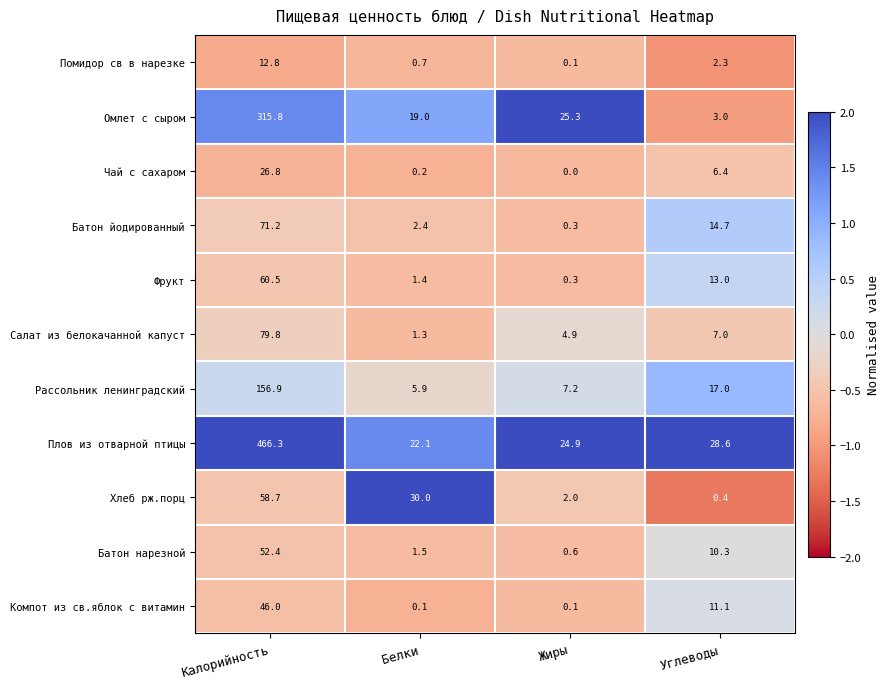

Rank the series by their maximum value, from highest to lowest.

Плов из отварной птицы, Омлет с сыром, Рассольник ленинградский, Салат из белокачанной капуст, Батон йодированный, Фрукт, Хлеб рж.порц, Батон нарезной, Компот из св.яблок с витамин, Чай с сахаром, Помидор св в нарезке